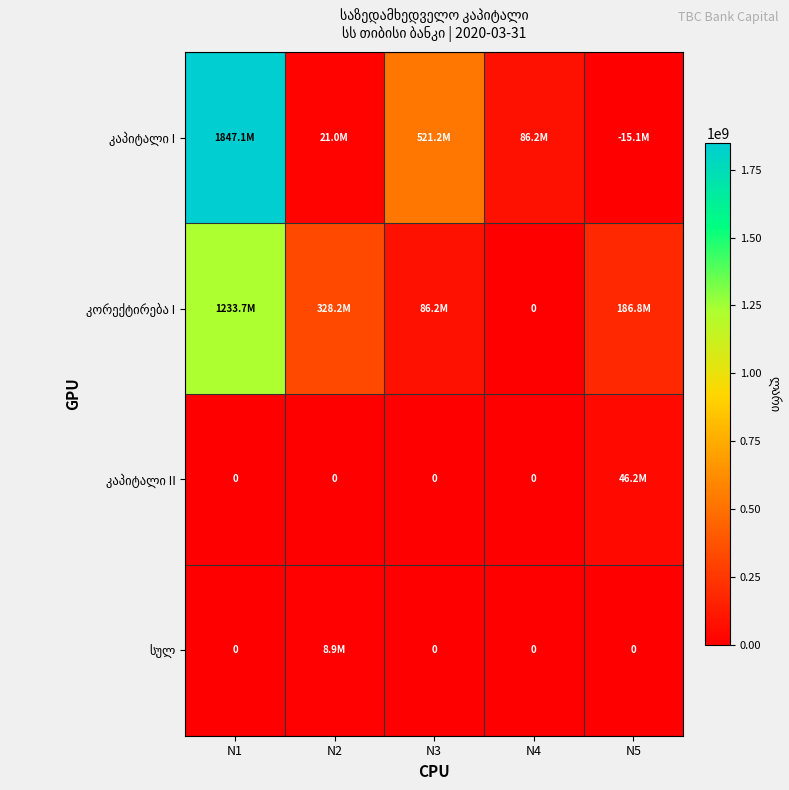

At which category is the sum across all series the highest?

N1